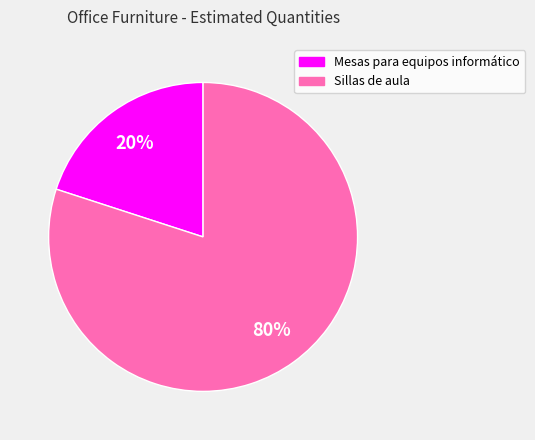

What percentage is the Sillas de aula slice, to the nearest percent?

80%